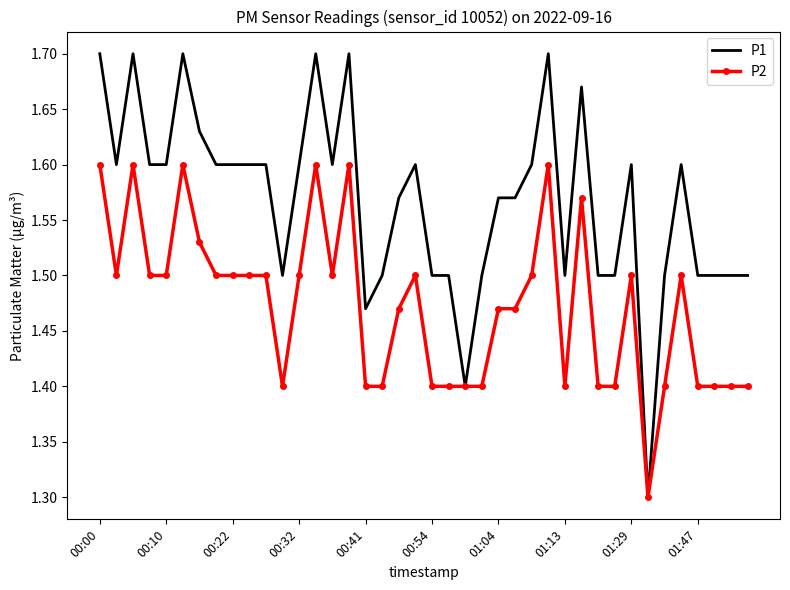

List the series in order of their peak value, highest first.

P1, P2